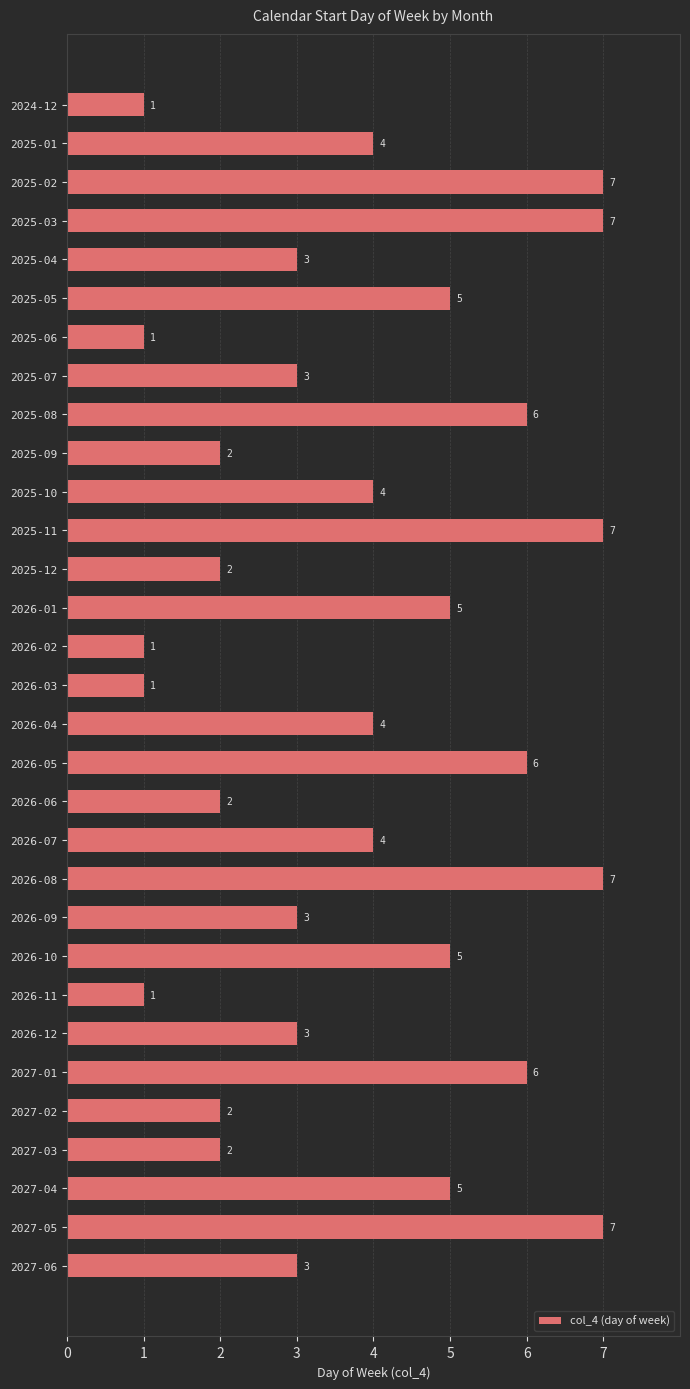

What is the difference between the second highest and minimum values?

6